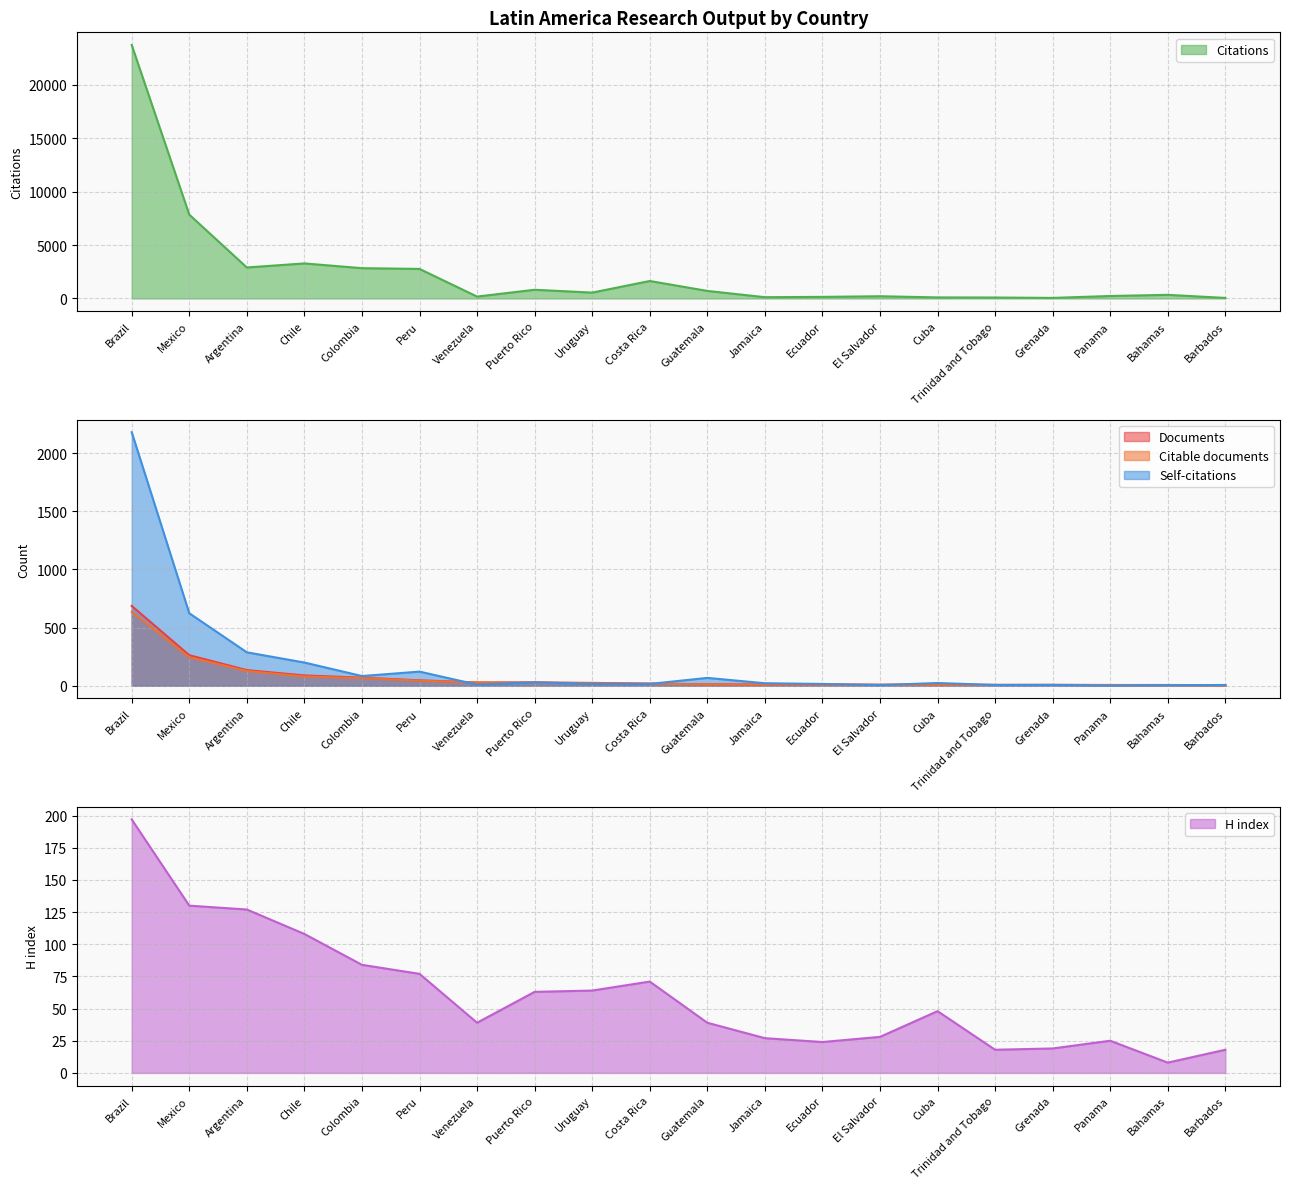

Does the chart display data point markers on the line(s)?

No